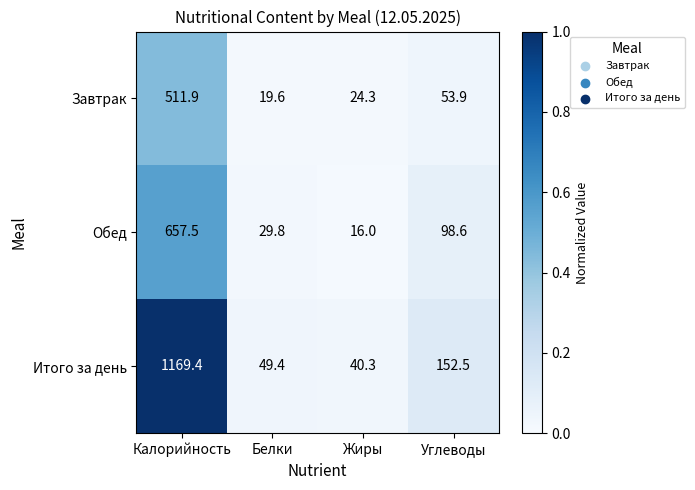

What is the sum of the Обед values at Углеводы and Жиры?

114.6